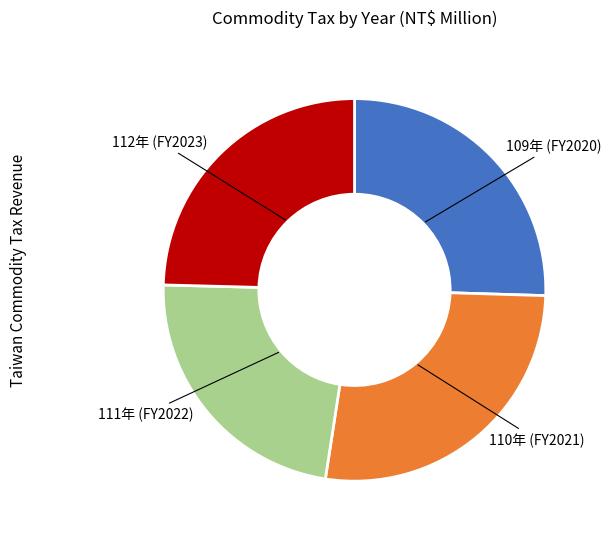

Count the number of slices in the pie.

4